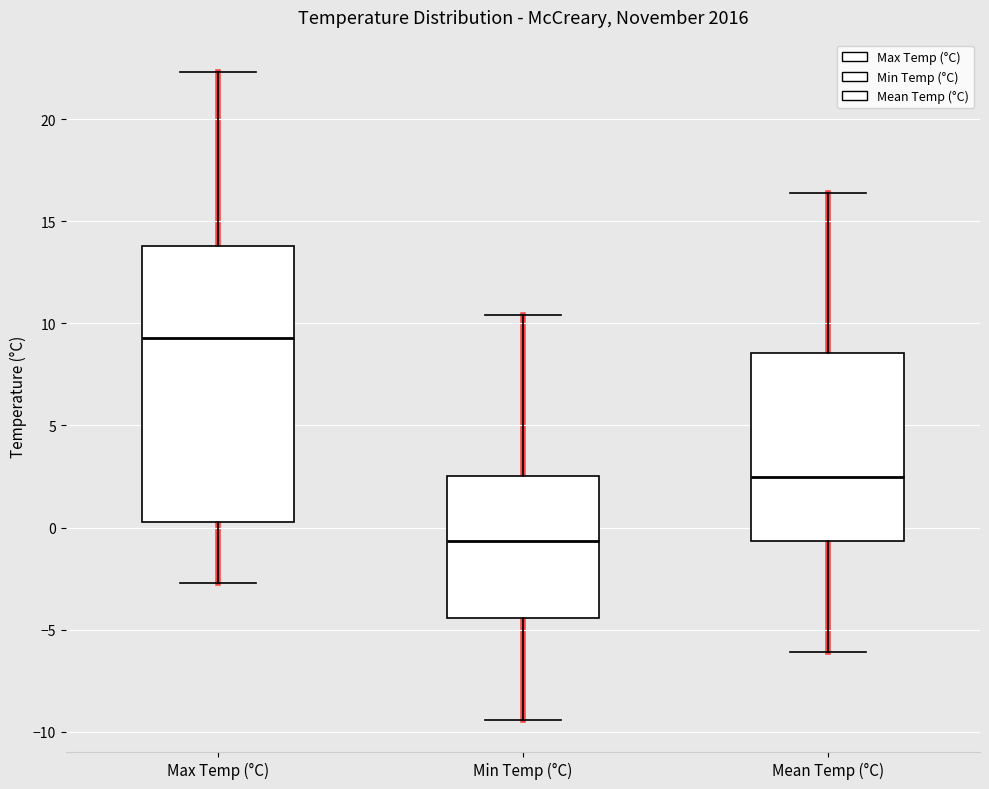

Which box is the tallest, from its lower edge to its upper edge?

Max Temp (°C)